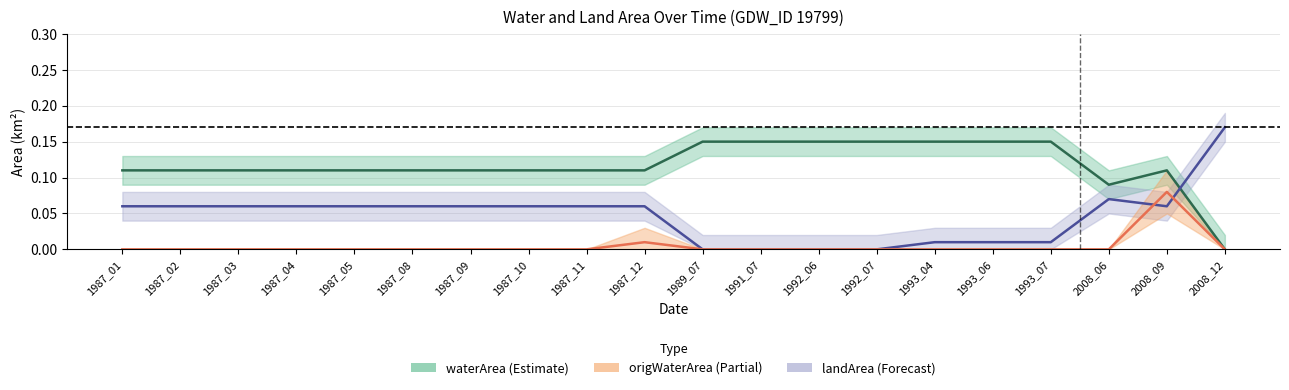

True or false: origWaterArea and waterArea intersect in this chart.

False